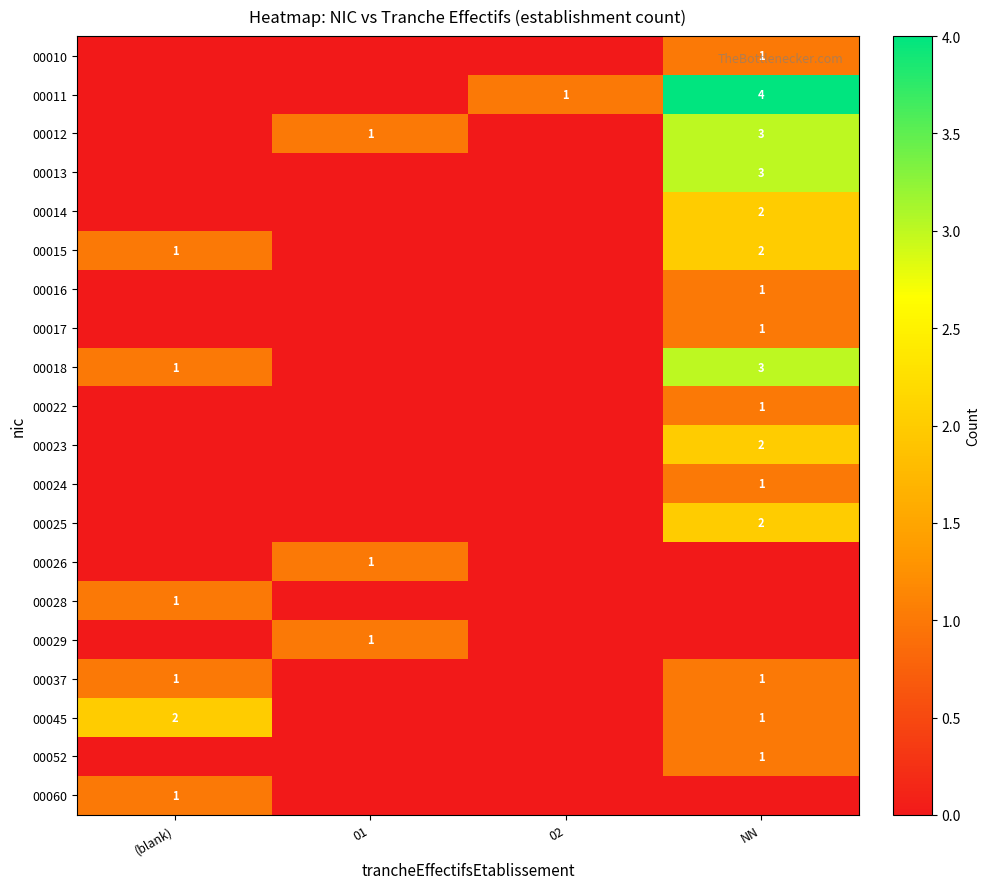

The value of 00015 at NN is 1. True or false?

False